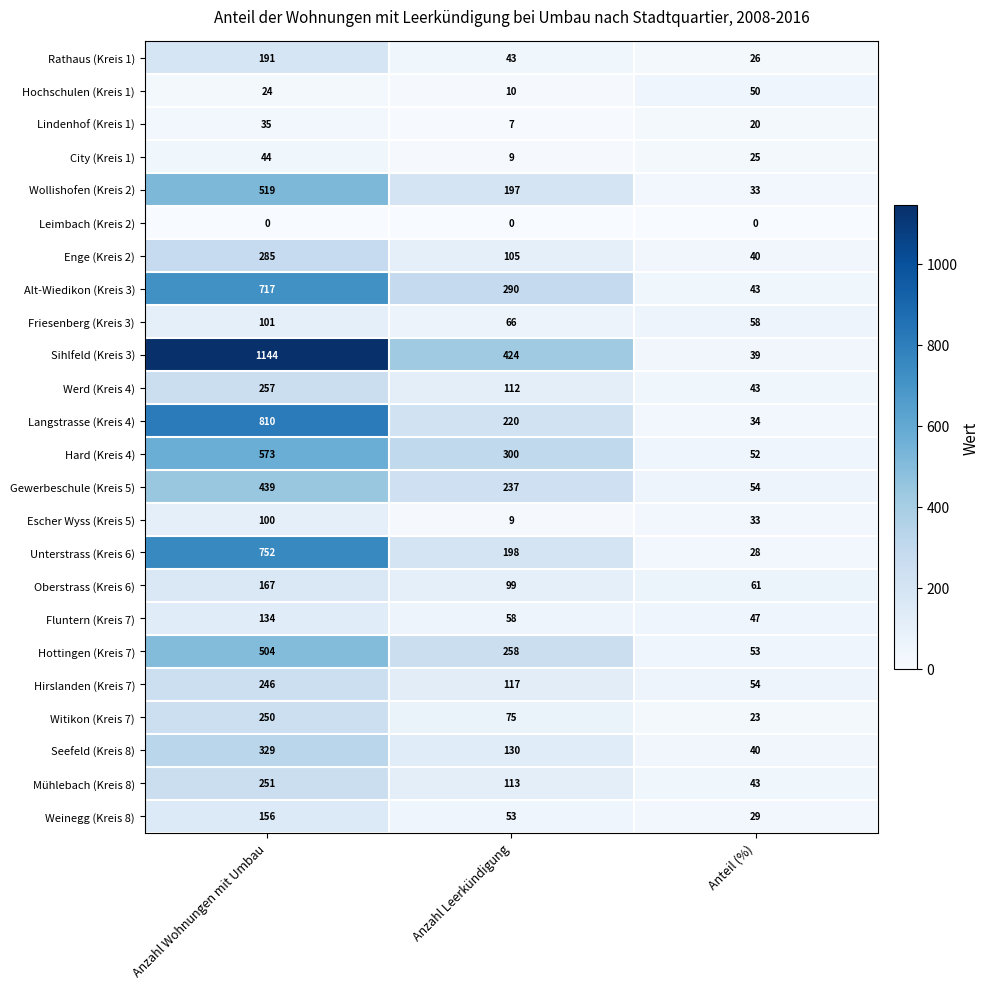

True or false: Hard (Kreis 4) has a value of 74 at Anteil (%).

False